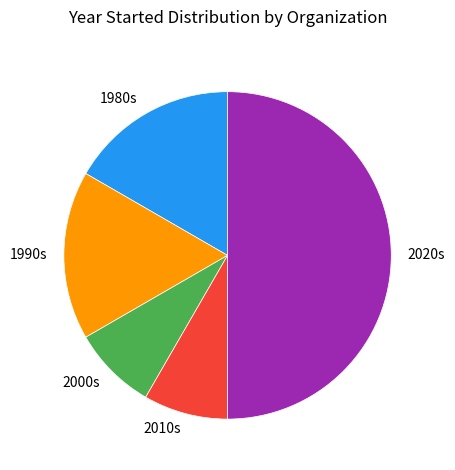

True or false: 2020s accounts for 50% of the total.

True